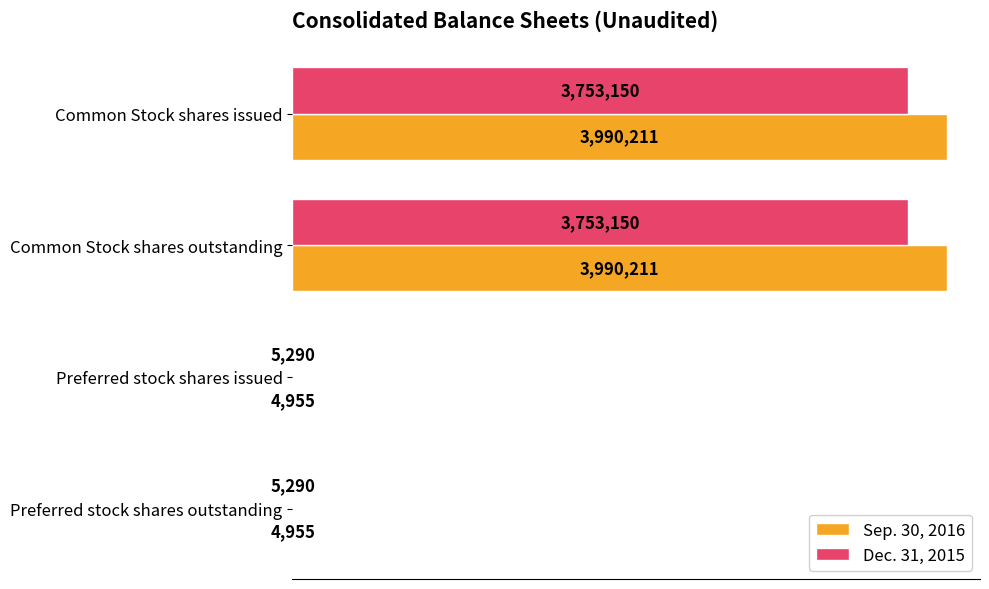

What are all the series names shown in the legend?

Sep. 30, 2016, Dec. 31, 2015